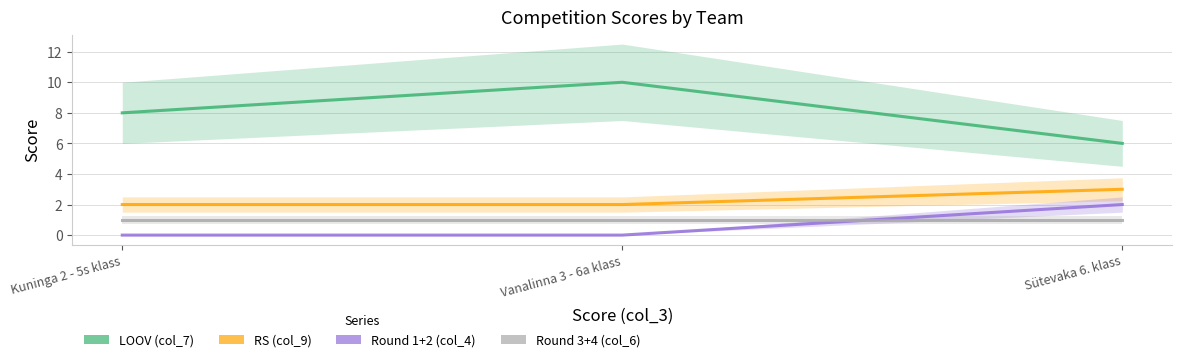

What is the lowest value of the Round 3+4 (col_6) series?

1